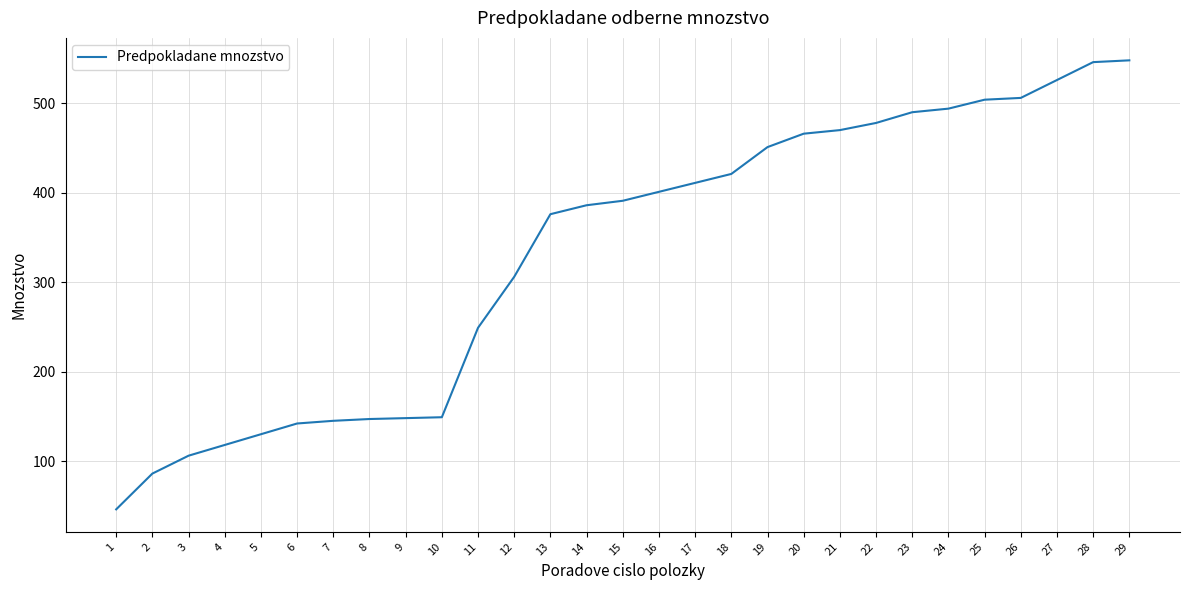

How many distinct data groups are displayed?

1